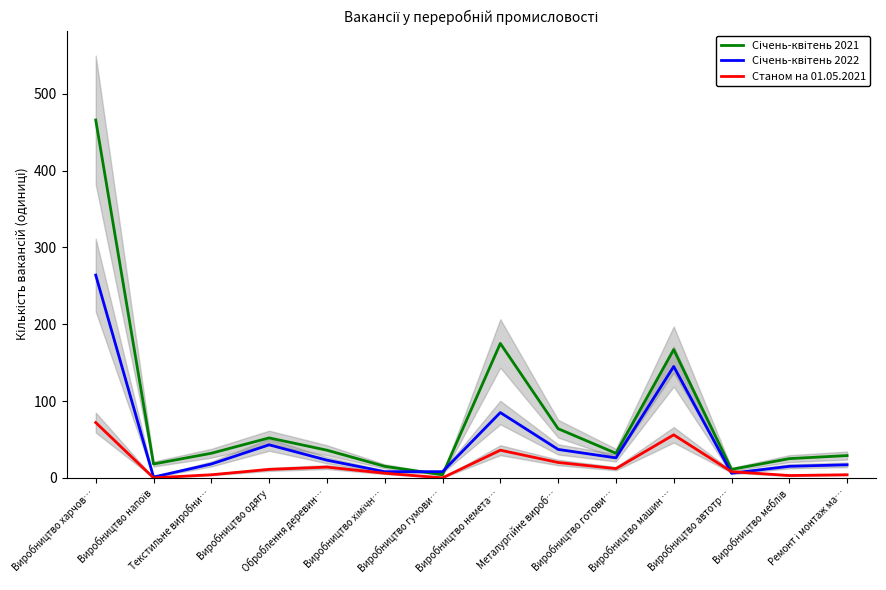

Which series has the largest range (max minus min)?

Січень-квітень 2021